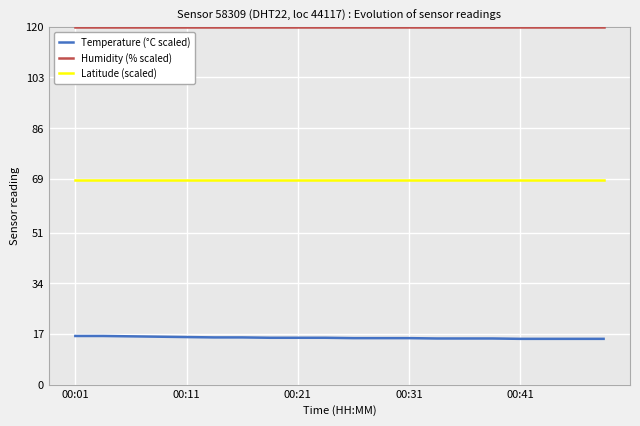

True or false: Temperature (°C scaled) and Humidity (% scaled) intersect in this chart.

False